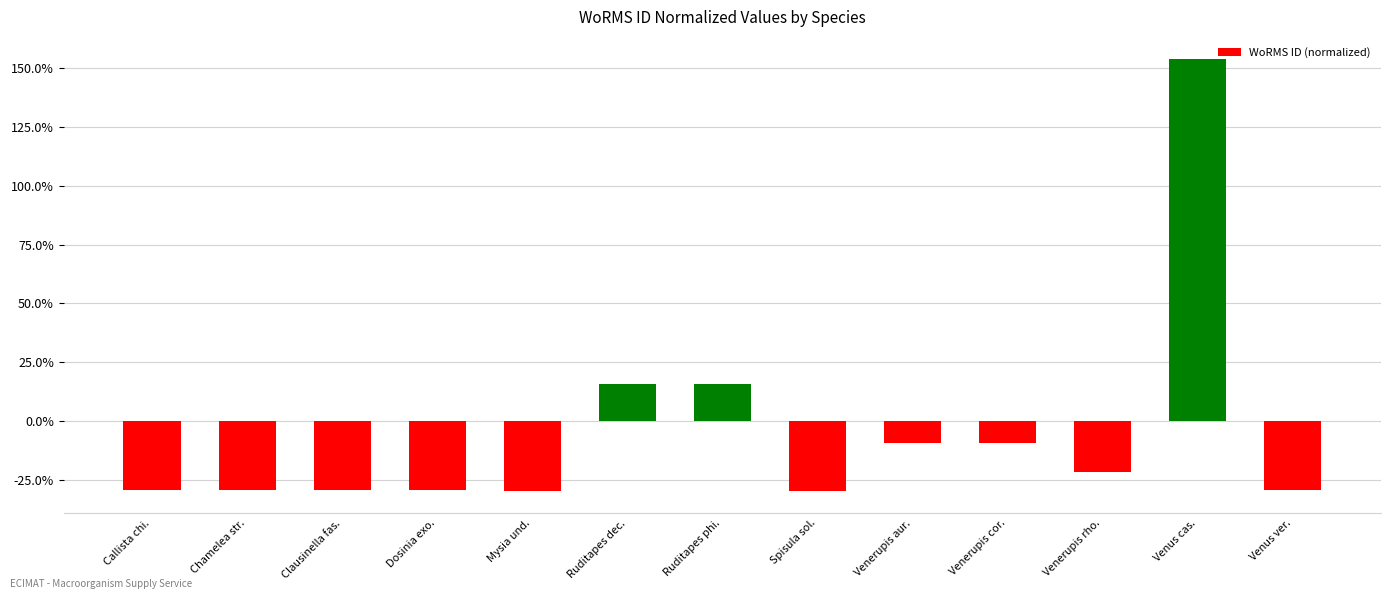

Are the bars horizontal?

No